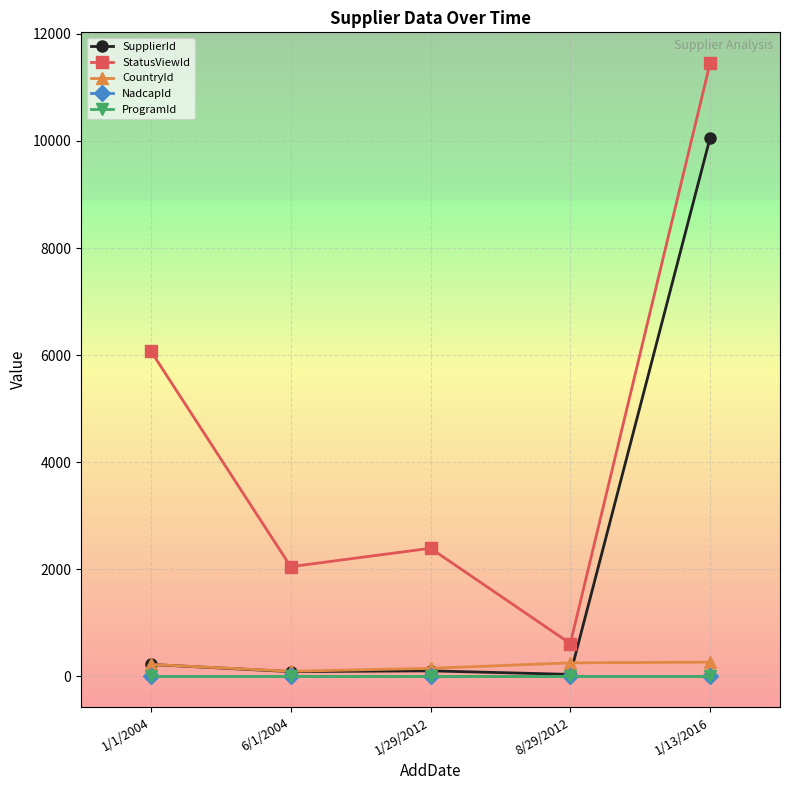

The CountryId series shows 97 at 6/1/2004. True or false?

True